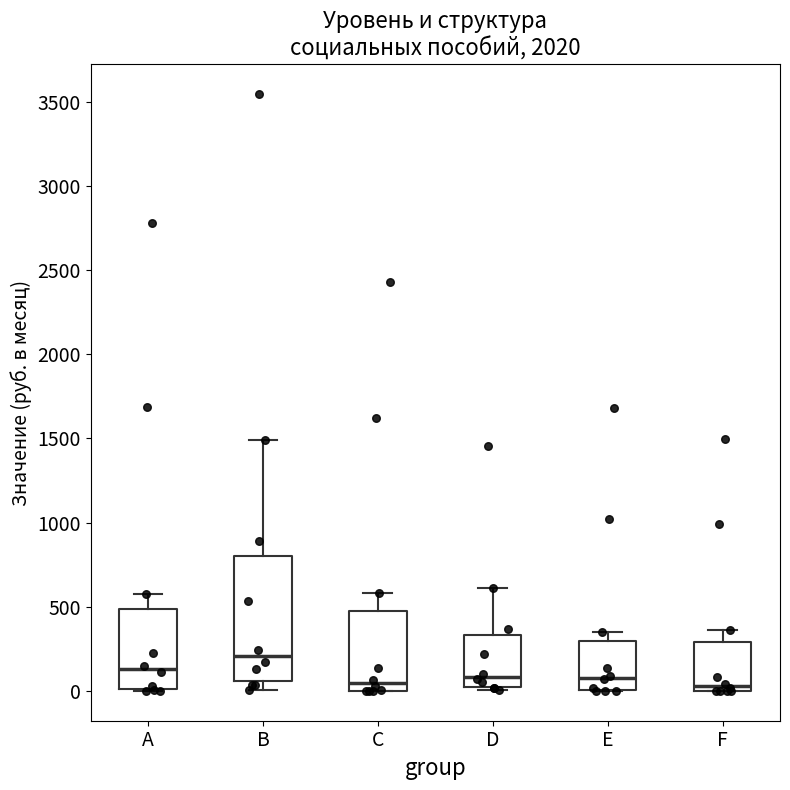

Reading left to right, transcribe this box plot: for each box, give where its median line is, the range the box spans, and where its two whiskers end, as read against the y-axis. The values are not printed on the chart, so give them approximately, as read against the axis.

A: median 150, box 0 to 500, whiskers 0 to 600
B: median 200, box 50 to 800, whiskers 0 to 1500
C: median 50, box 0 to 450, whiskers 0 to 600
D: median 100, box 0 to 350, whiskers 0 (just below the box's lower edge) to 600
E: median 100, box 0 to 300, whiskers 0 to 350
F: median 50, box 0 to 300, whiskers 0 to 350